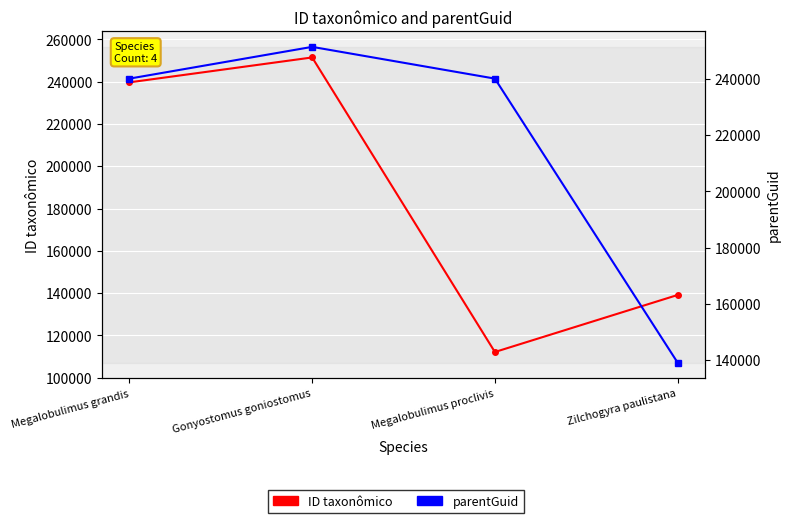

At Gonyostomus goniostomus, list the series in order from smallest to largest.

parentGuid, ID taxonômico